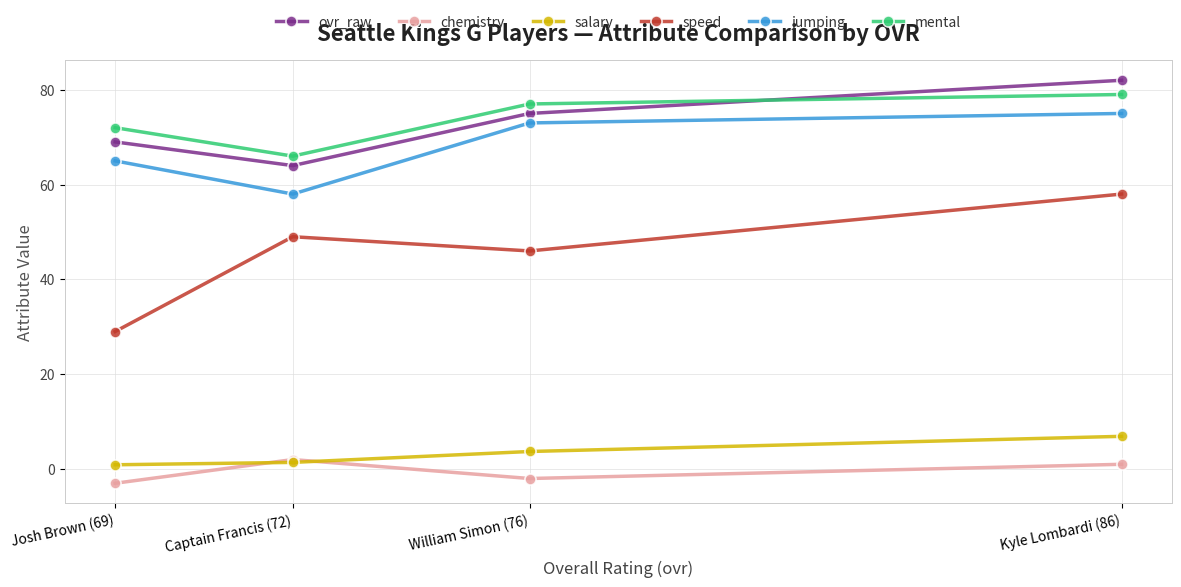

The value of jumping at Josh Brown (69) is 65.0. True or false?

True